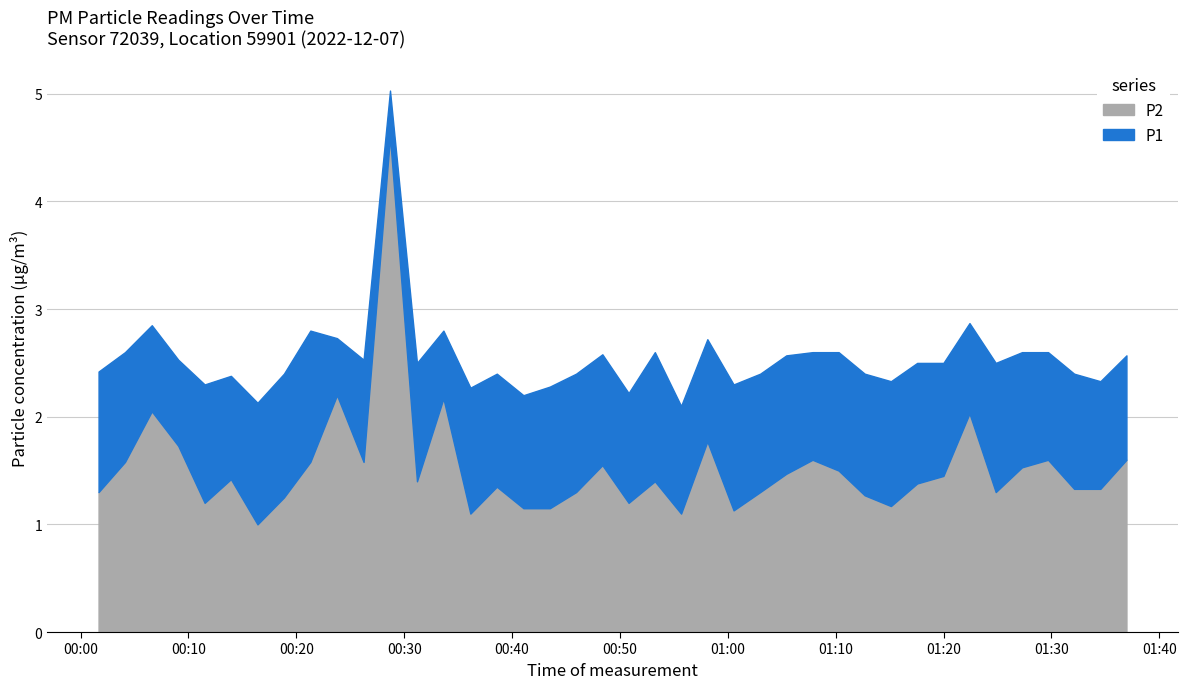

True or false: P1 and P2 intersect in this chart.

False